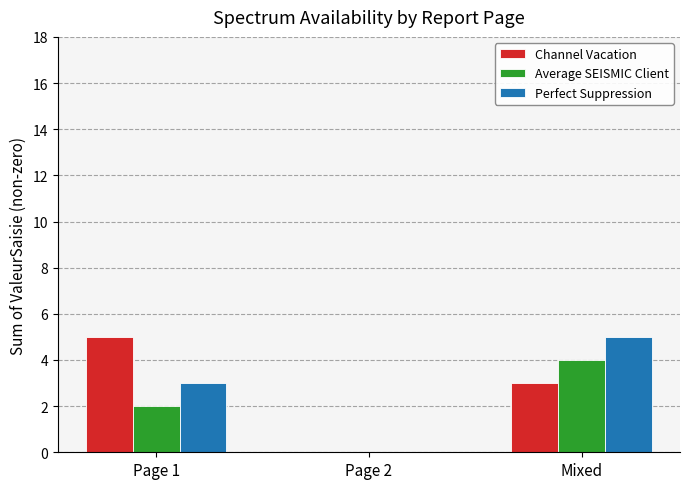

At which label is Channel Vacation closest to 2?

Mixed